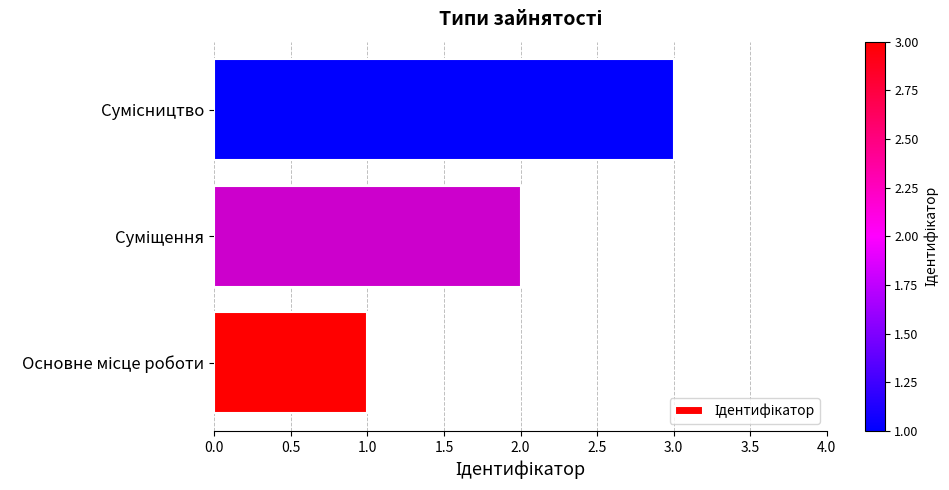

What is the maximum value shown in the chart?

3